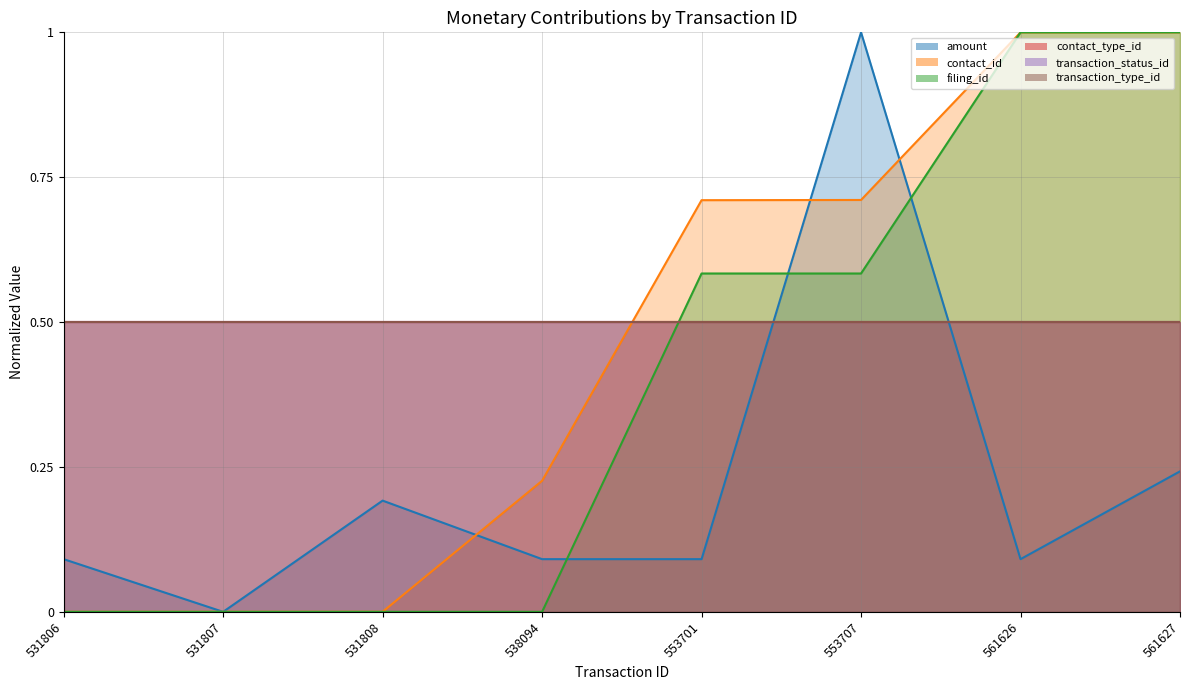

What is the total value across all series at 531806?

0.1